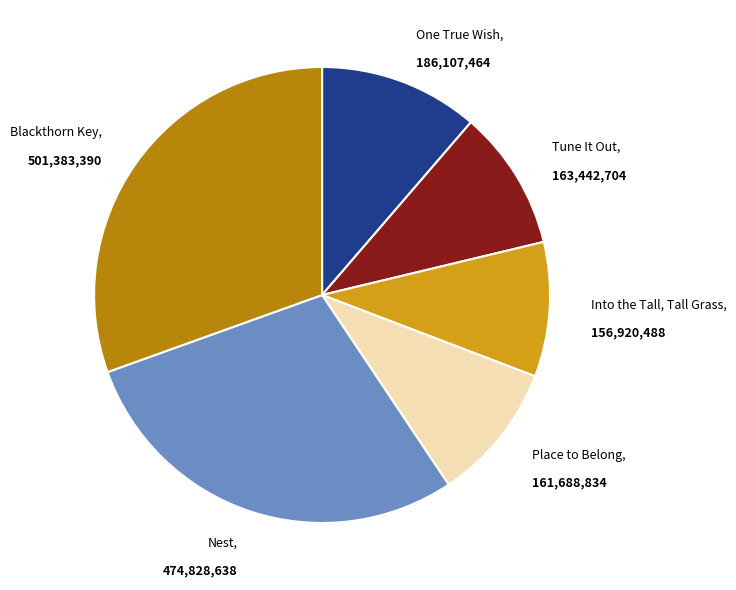

Does any single category account for the majority?

No